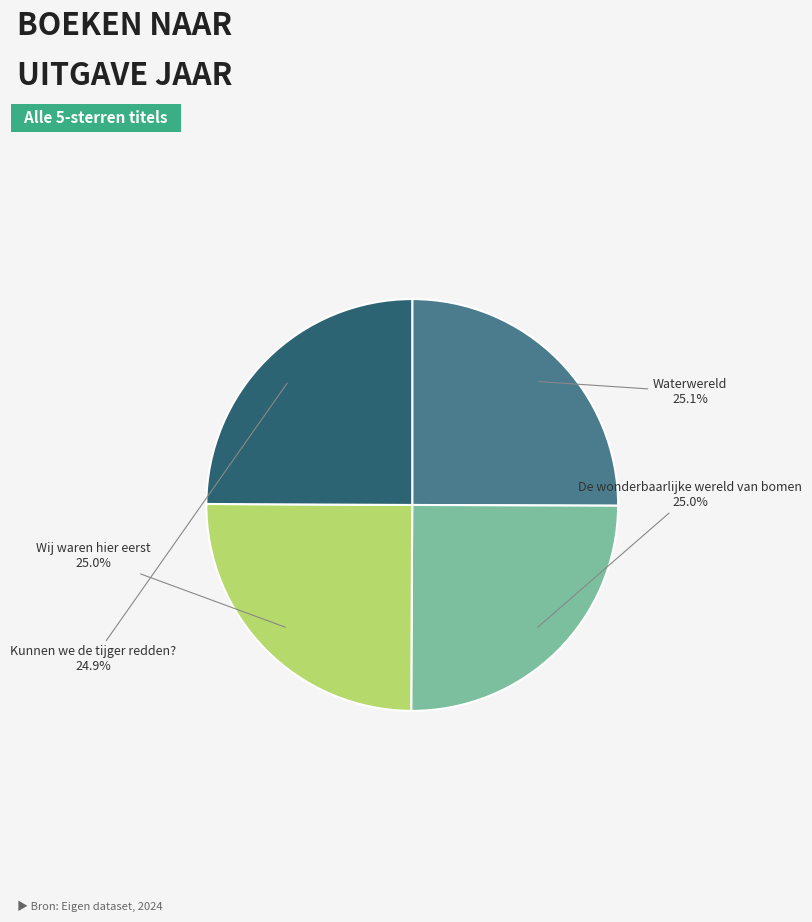

To the nearest percent, what percentage of the pie is De wonderbaarlijke wereld van bomen?

25%